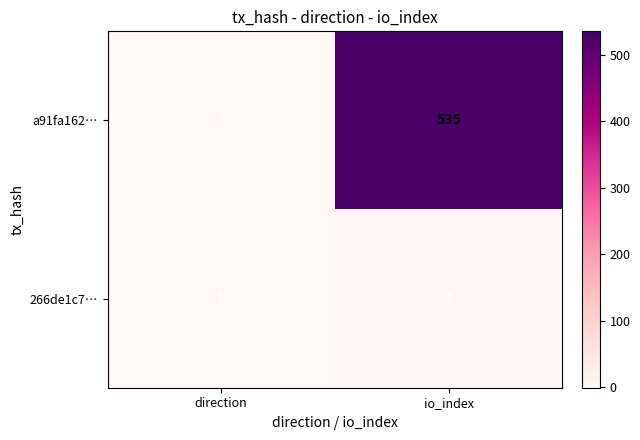

At which label is 266de1c7… closest to 2?

direction